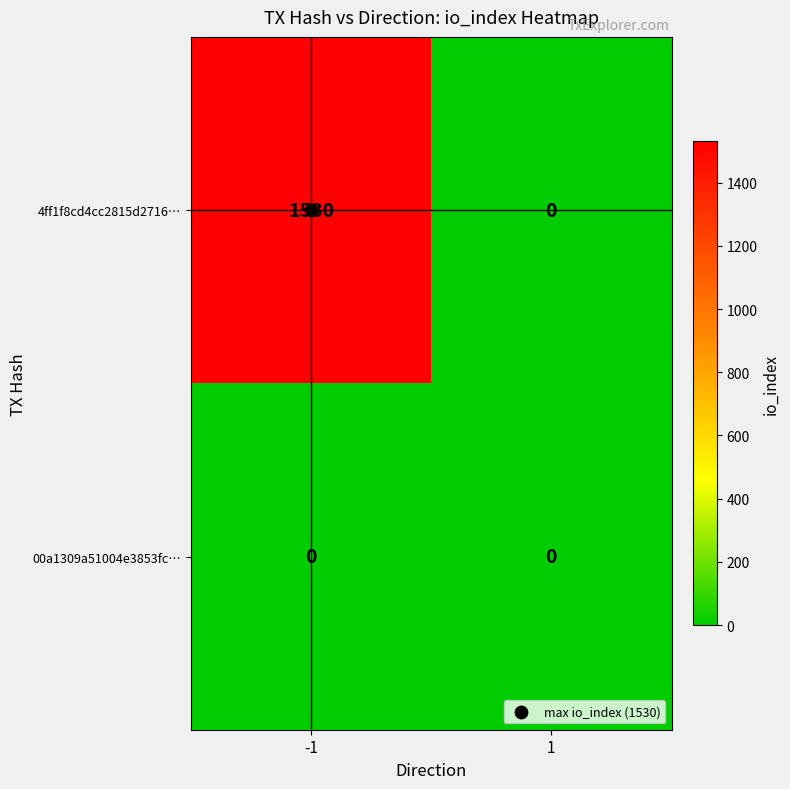

What is the maximum value shown in the chart?

1530